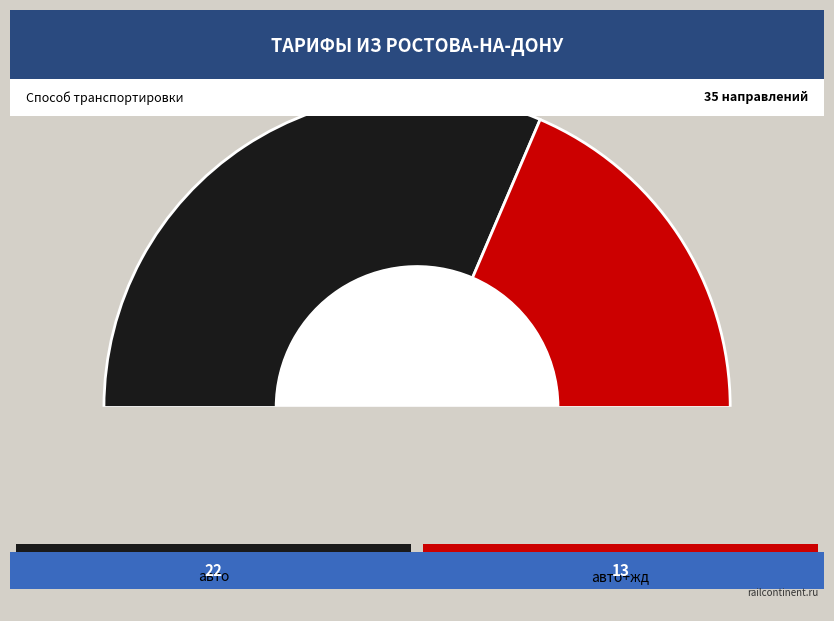

Count the number of slices in the pie.

2